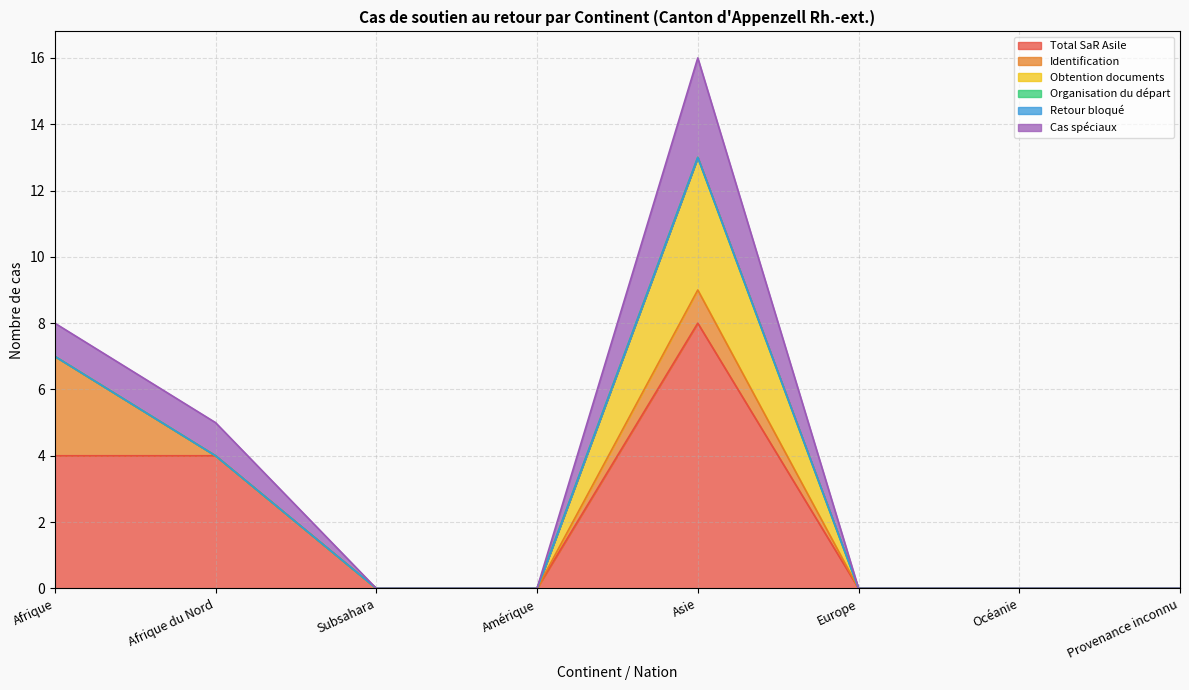

Does the chart display data point markers on the line(s)?

No